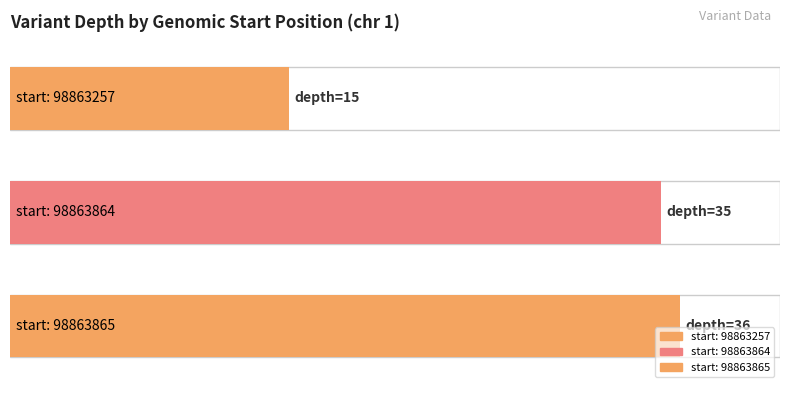

Reading left to right, list all the values displayed in this chart.

15	35	36